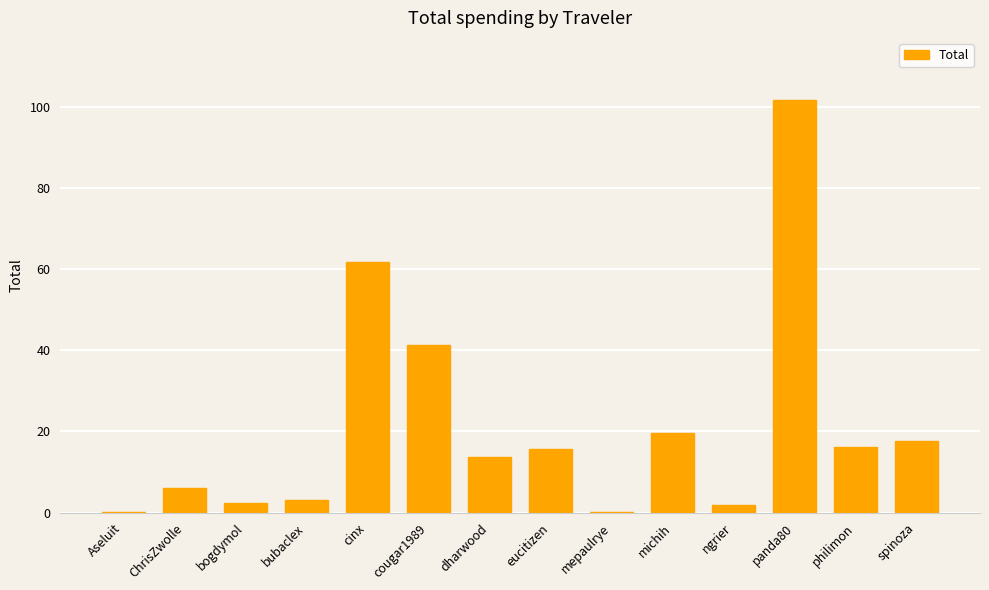

What is the greatest value displayed?

101.8